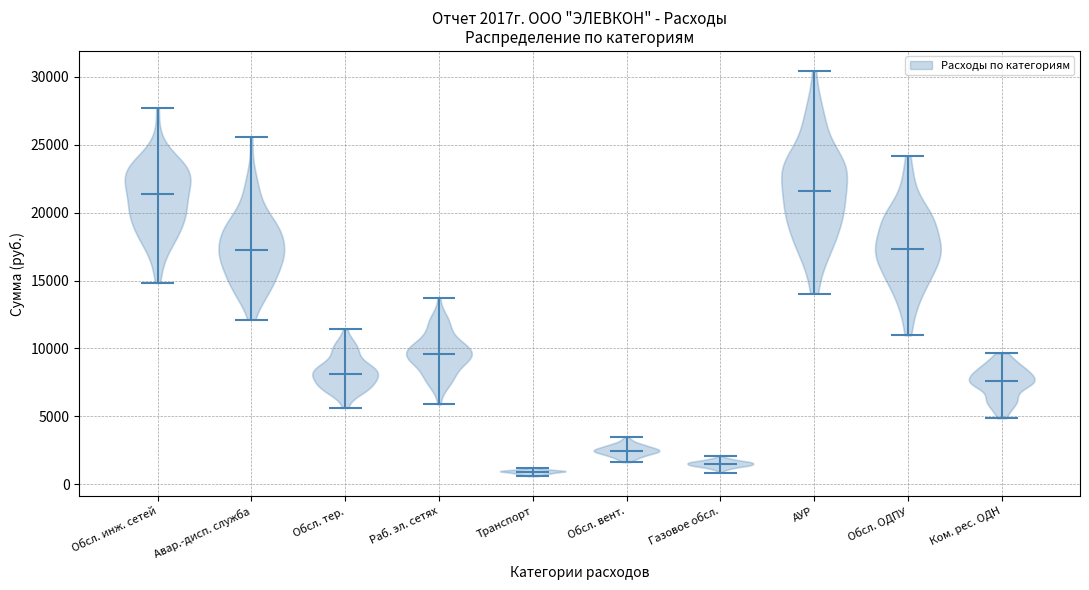

Which violin has the lowest median line?

Транспорт